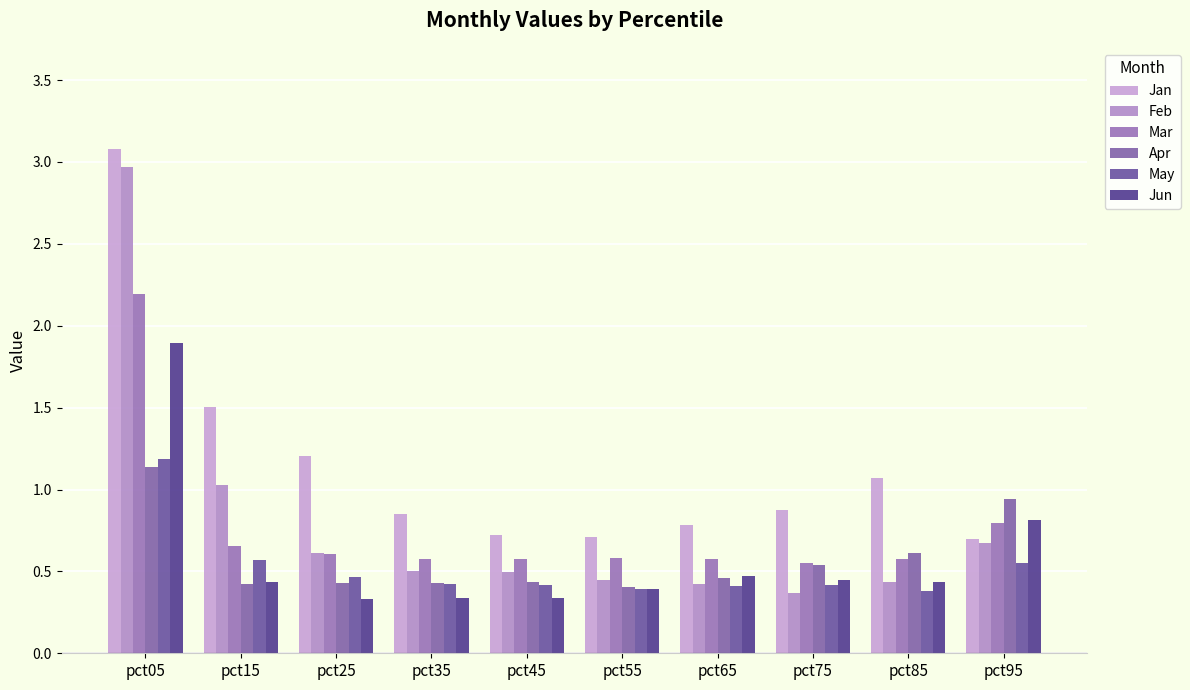

What are all the series names shown in the legend?

Jan, Feb, Mar, Apr, May, Jun